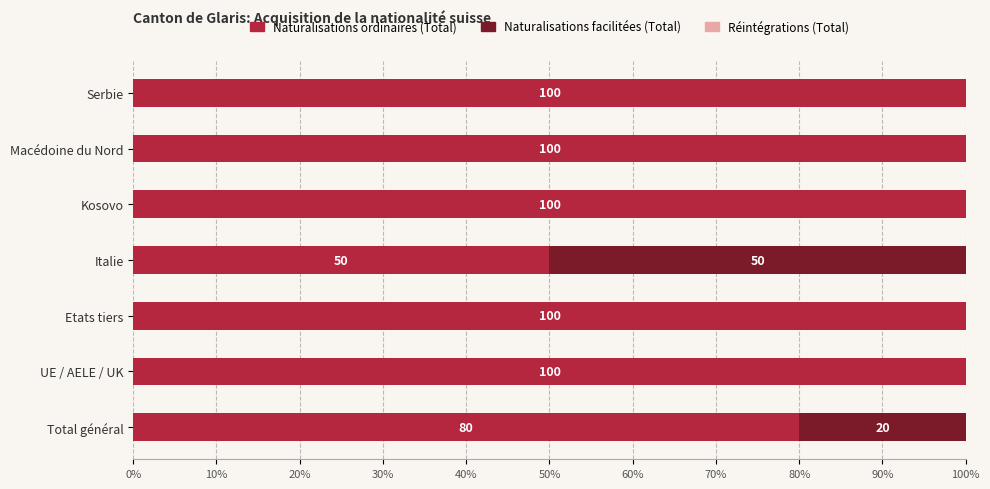

Is it true that Naturalisations ordinaires (Total) equals 100 at Macédoine du Nord?

True